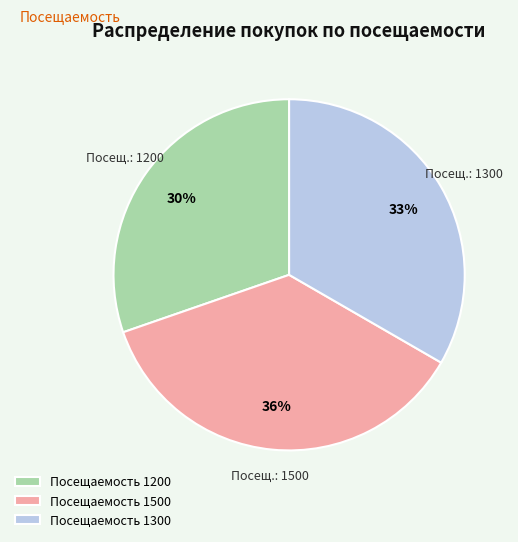

The Посещаемость 1300 slice represents 41% of the pie. True or false?

False